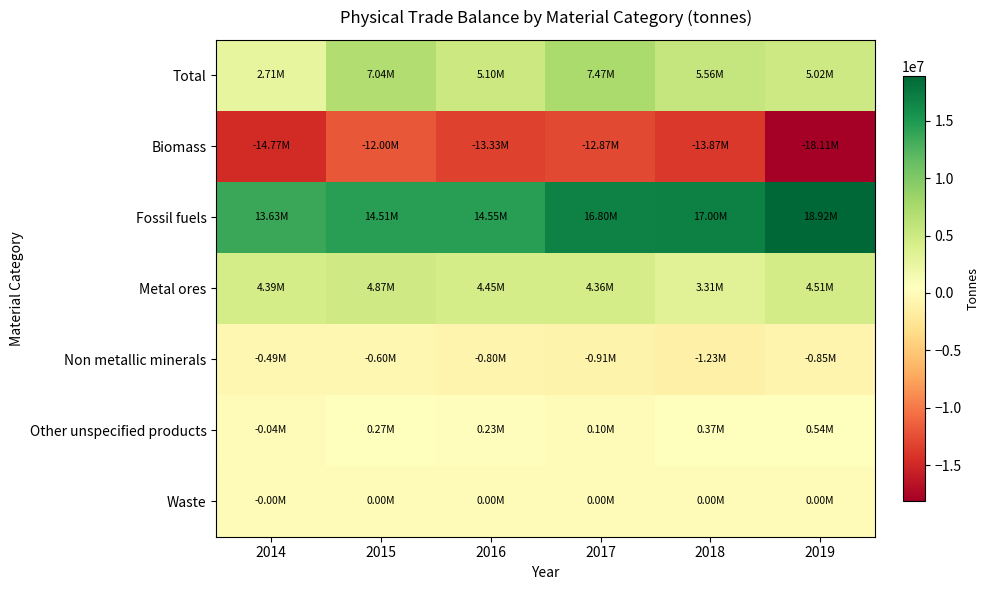

Reading right to left, extract all data points from this chart.

Total: 2019=5018890.0	2018=5560671.6	2017=7466961.1	2016=5098726.4	2015=7042796.1	2014=2705107.2
Biomass: 2019=-18108016.5	2018=-13874866.5	2017=-12869838.8	2016=-13329399.9	2015=-12002465.4	2014=-14772279.7
Fossil fuels: 2019=18921448.3	2018=16997229.7	2017=16798273.8	2016=14548637.2	2015=14510622.9	2014=13633758.7
Metal ores: 2019=4514687.2	2018=3306007.6	2017=4355566.7	2016=4449020.6	2015=4866960.5	2014=4386057.5
Non metallic minerals: 2019=-850605.4	2018=-1234967.6	2017=-913558.5	2016=-803802.4	2015=-601536.2	2014=-494561.5
Other unspecified products: 2019=539836.0	2018=366314.6	2017=96505.4	2016=233948.2	2015=268810.2	2014=-44599.6
Waste: 2019=1540.4	2018=953.7	2017=12.4	2016=322.7	2015=404.1	2014=-3268.1